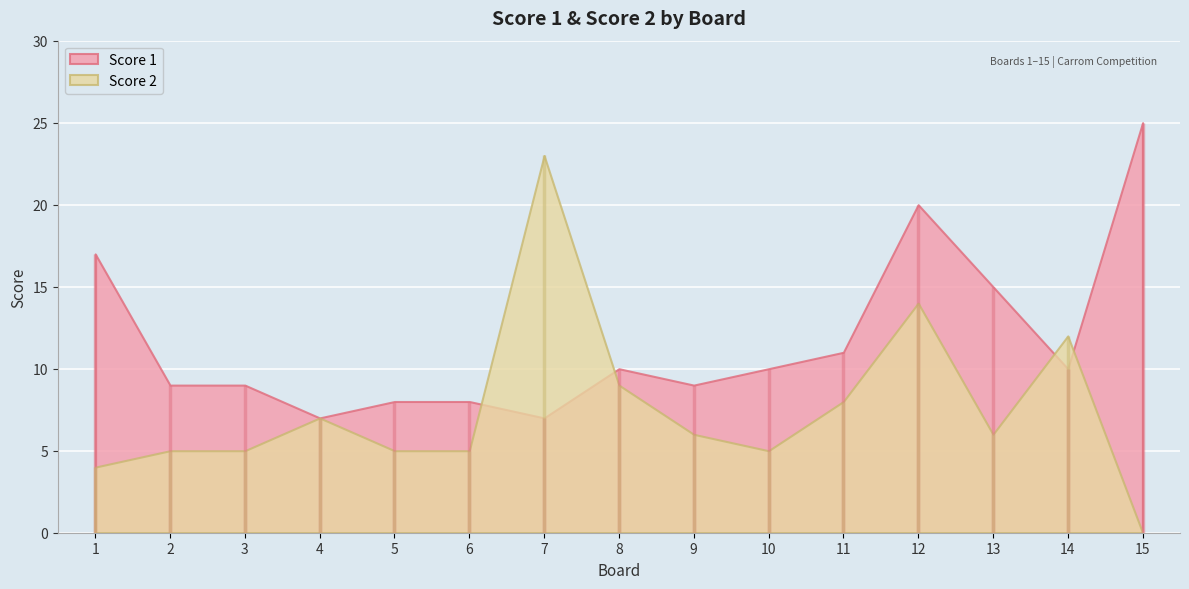

The value of Score 1 at 11 is 15. True or false?

False